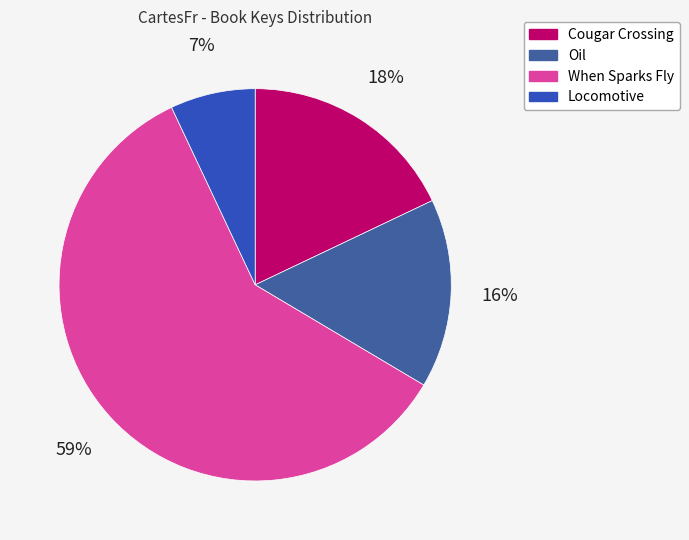

Is it true that When Sparks Fly is 67% of the pie?

False